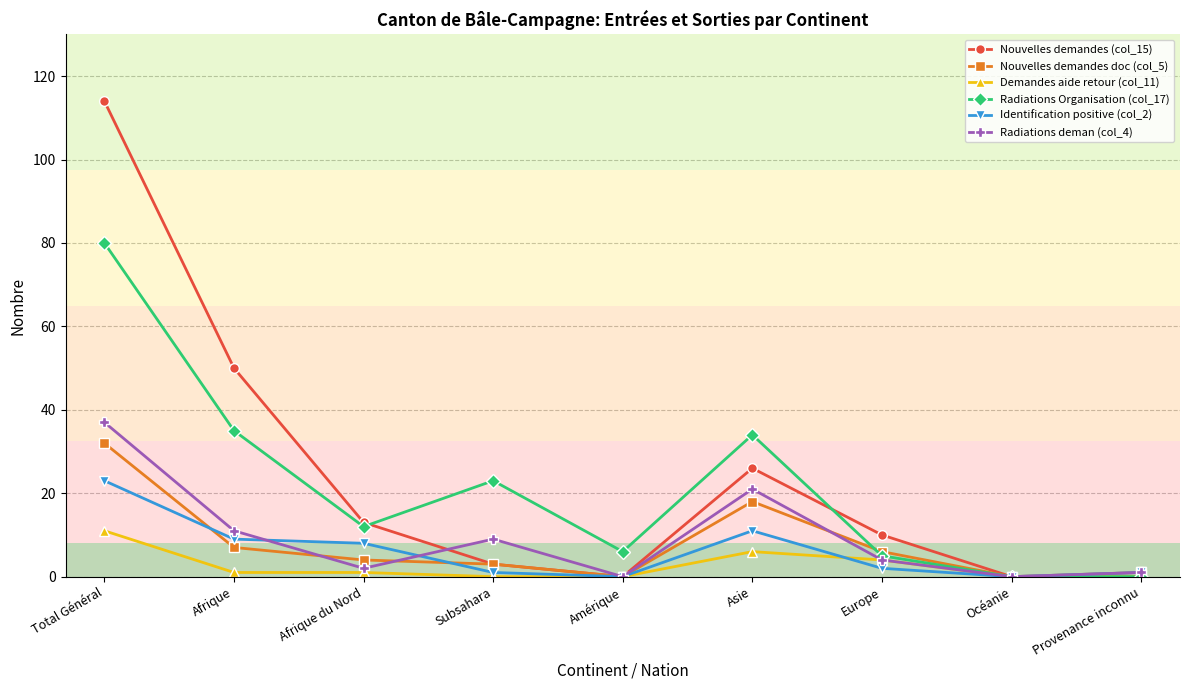

What is the spread (max minus min) of values at Asie?

28